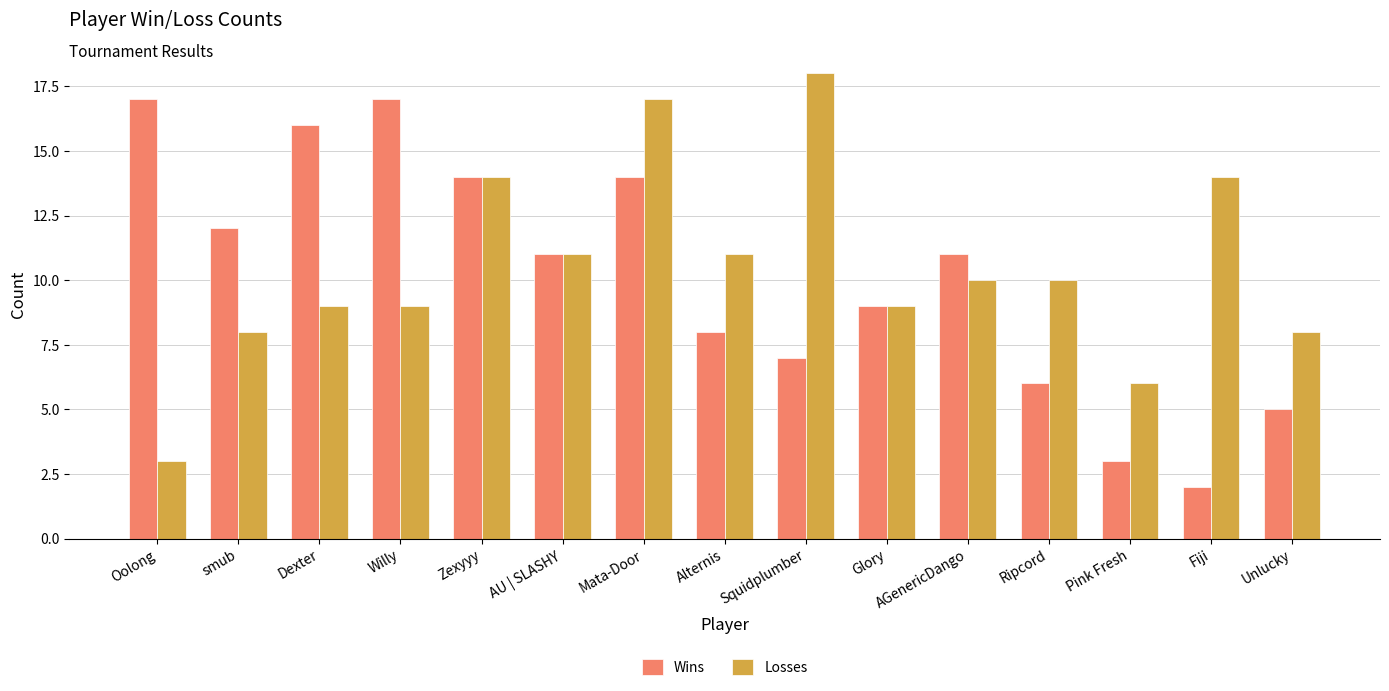

How many bars are there in total?

30